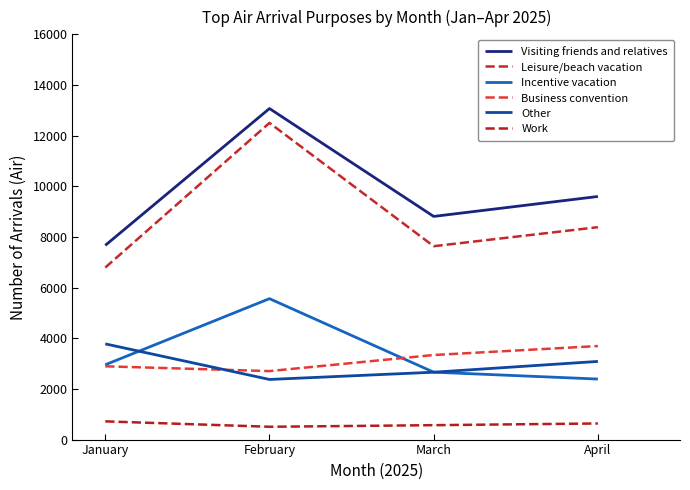

How many times do Incentive vacation and Business convention cross each other?

1